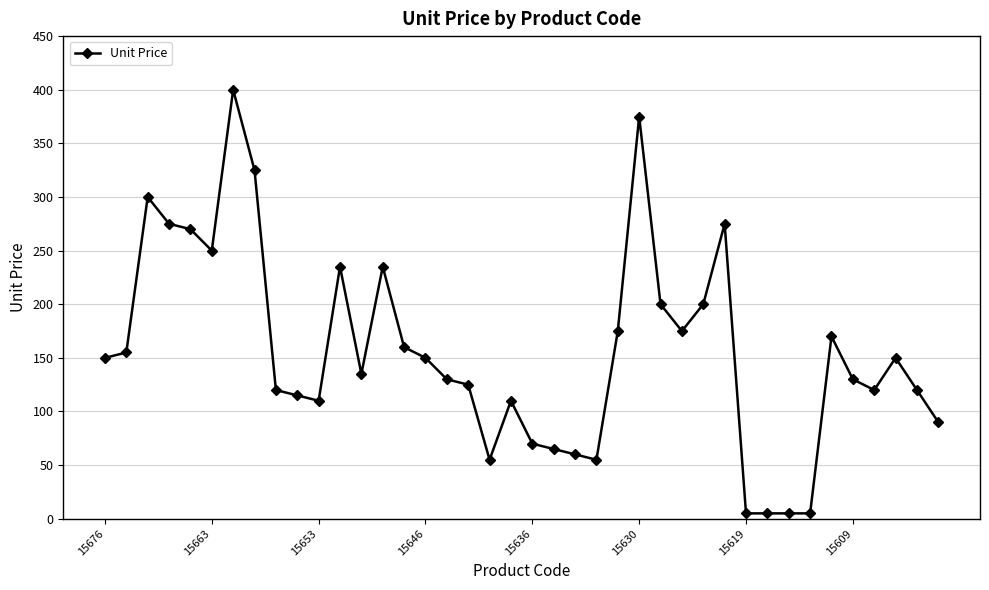

What is the greatest value displayed?

400